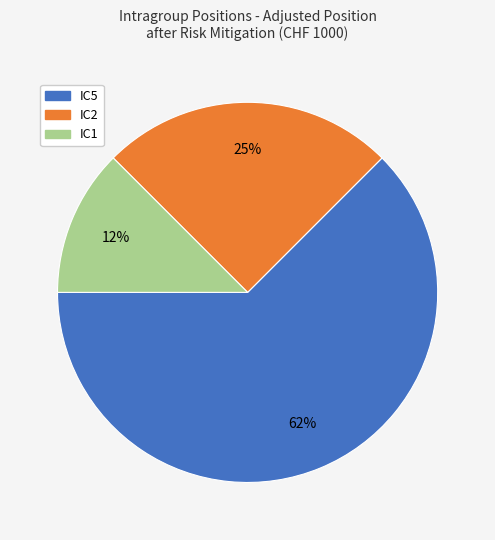

Does any single category account for the majority?

Yes